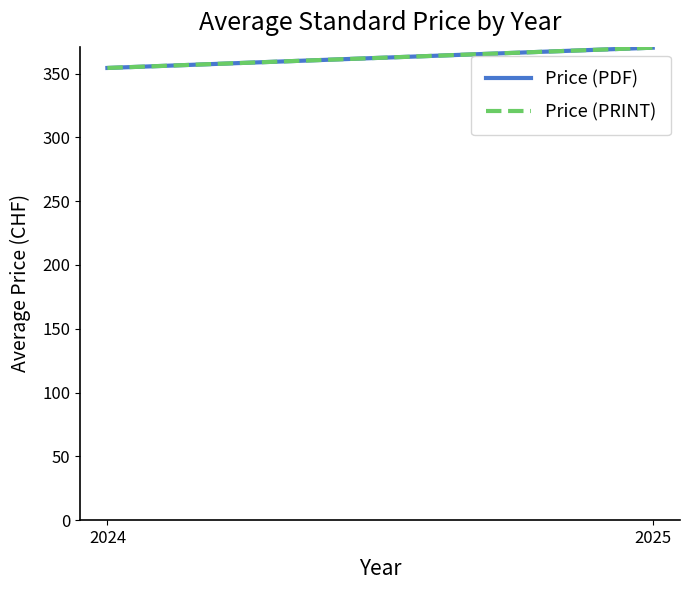

How many data points in Price (PDF) are above 370?

1